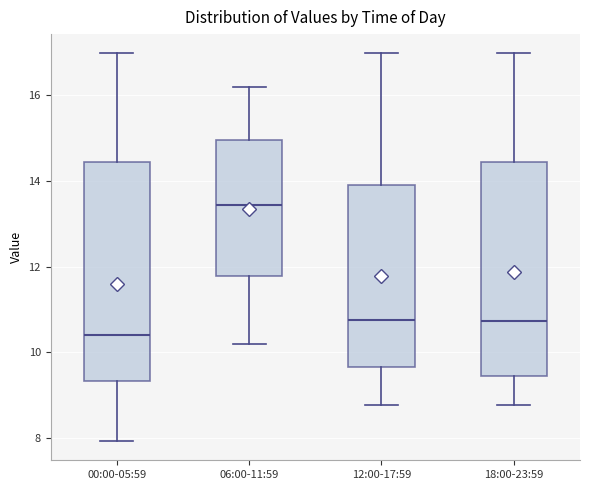

Where does the lower whisker of the box for 18:00-23:59 end on the y-axis? The values are not printed on the chart, so give them approximately, as read against the axis.

8.8